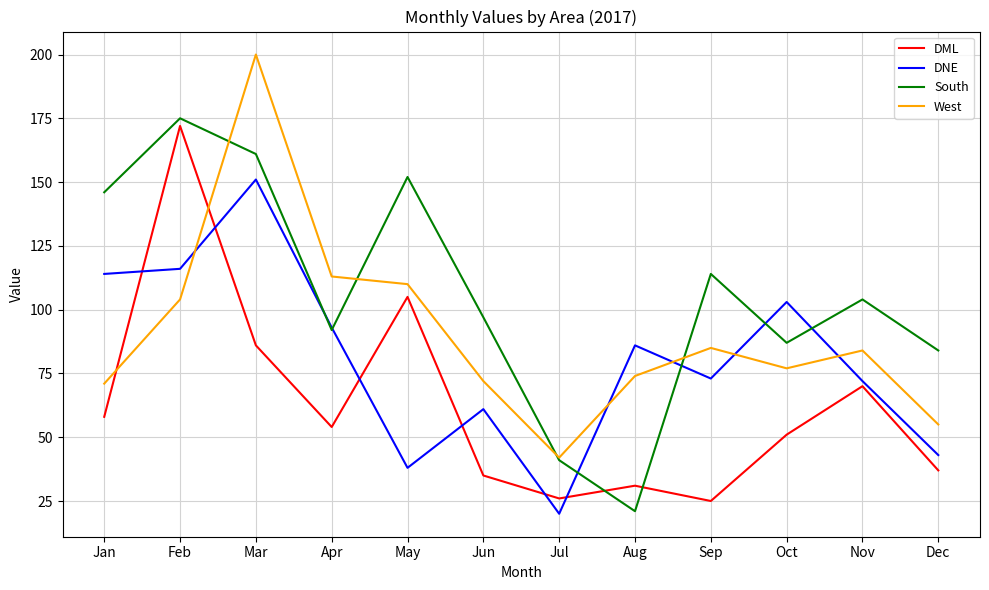

True or false: DNE has a value of 73 at Sep.

True